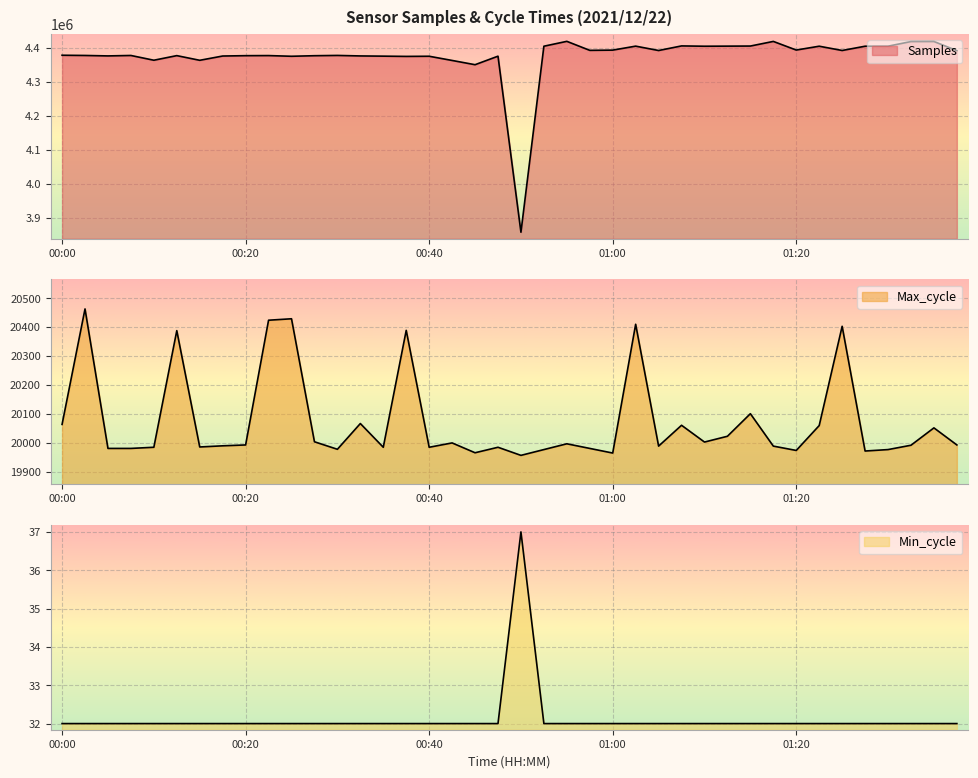

What is the spread (max minus min) of values at 01:38?

4392587